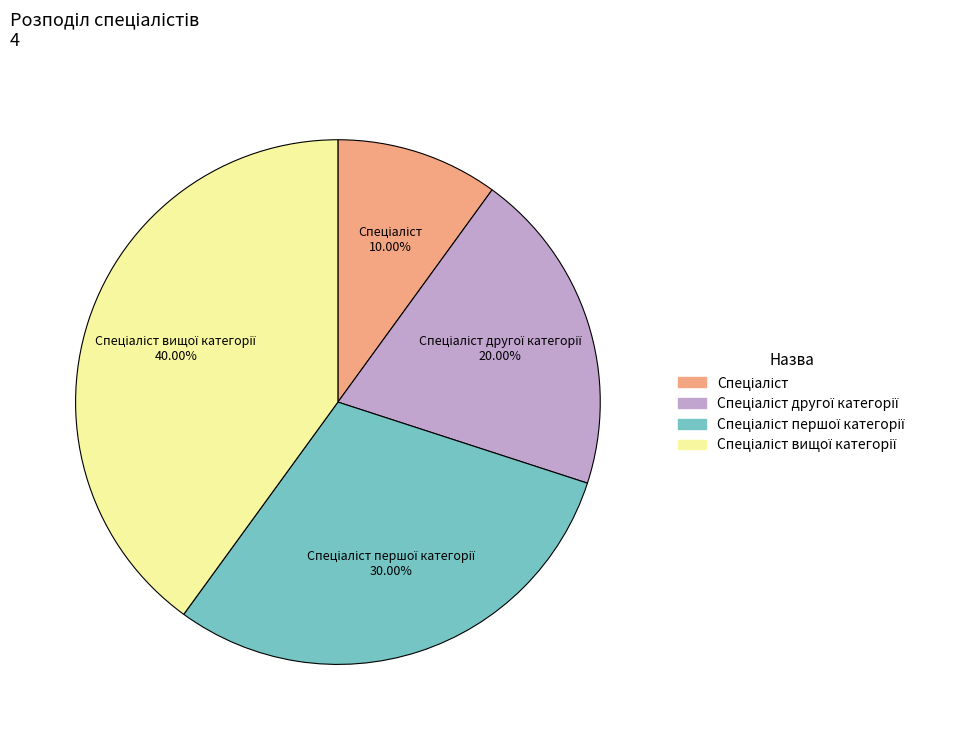

Is there a majority slice in this chart?

No